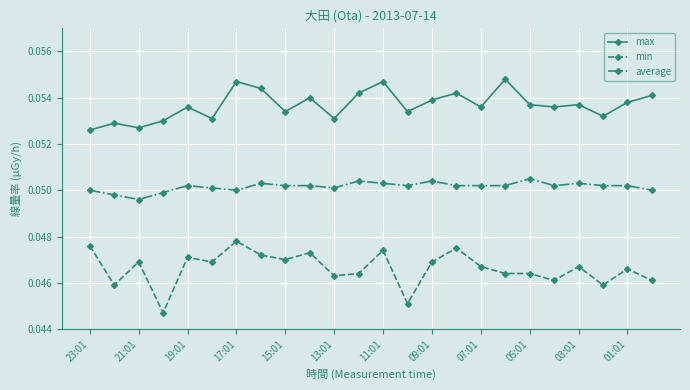

At how many categories does at least one series exceed 0?

24